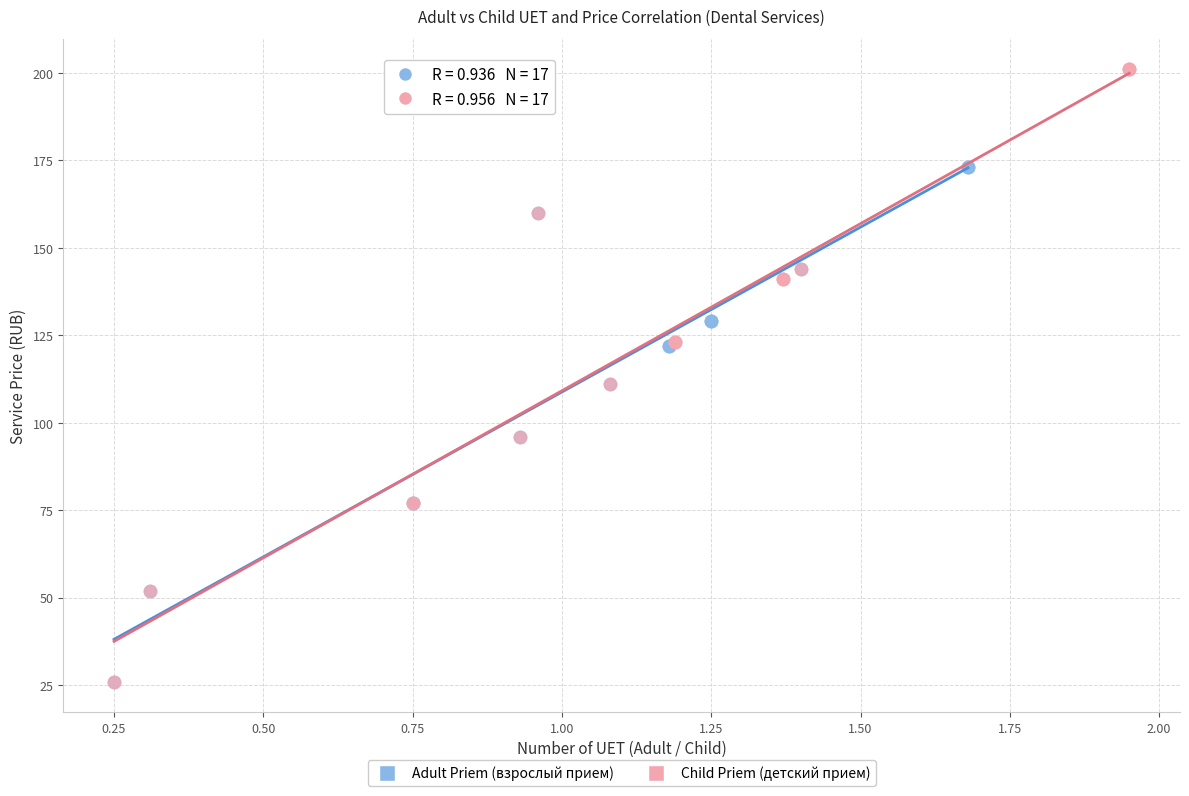

Which series reaches the maximum Y coordinate?

Child Priem (детский прием)